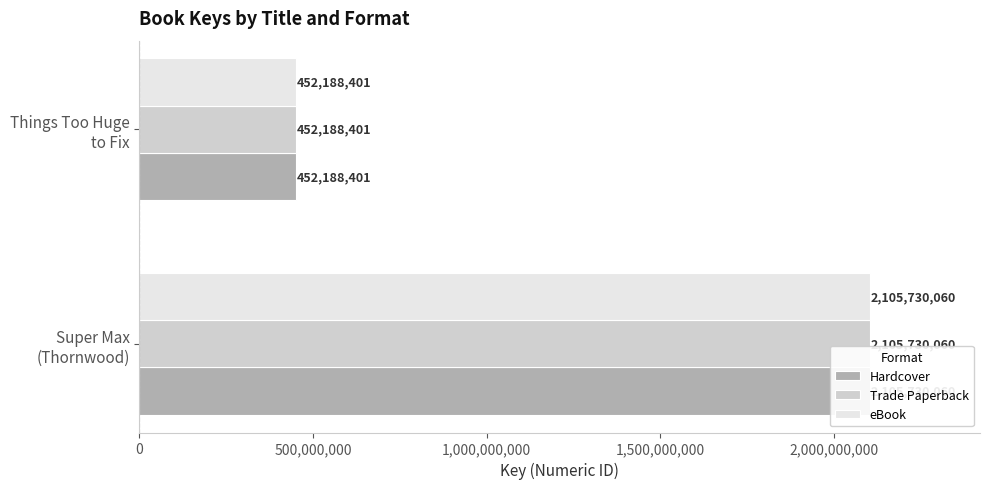

Reading right to left, what are all the values shown in this chart?

Hardcover: 452188401	2105730060
Trade Paperback: 452188401	2105730060
eBook: 452188401	2105730060